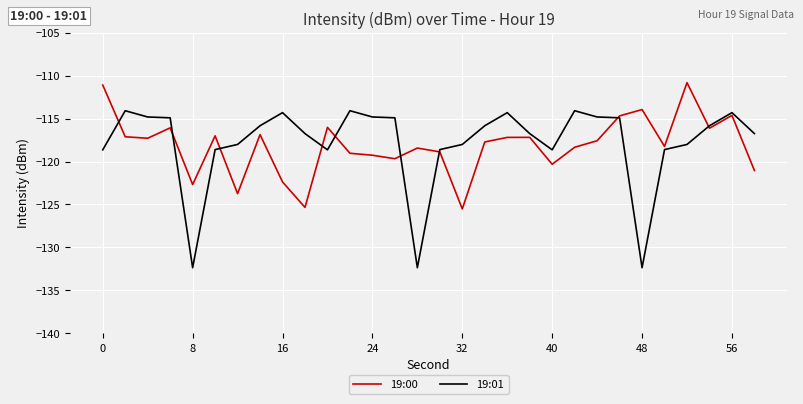

List the series in order of their peak value, highest first.

19:00, 19:01